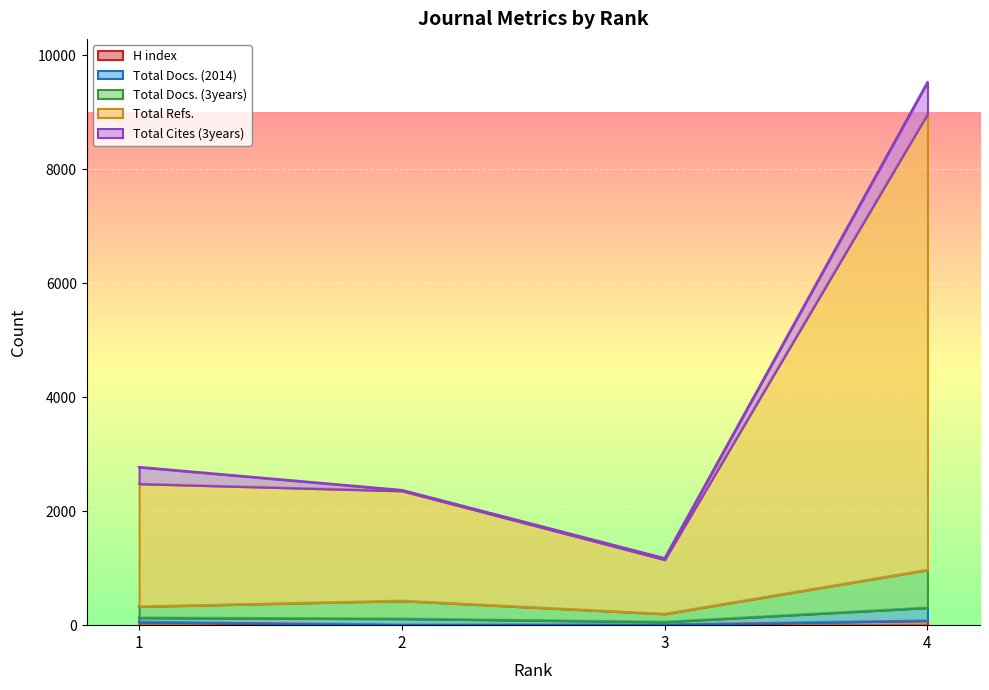

Where does the Total Refs. series first go above 2481?

4